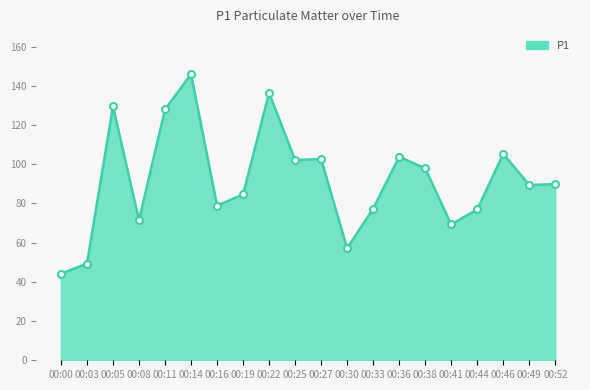

What is the change in value from 00:00 to 00:27?

+58.4